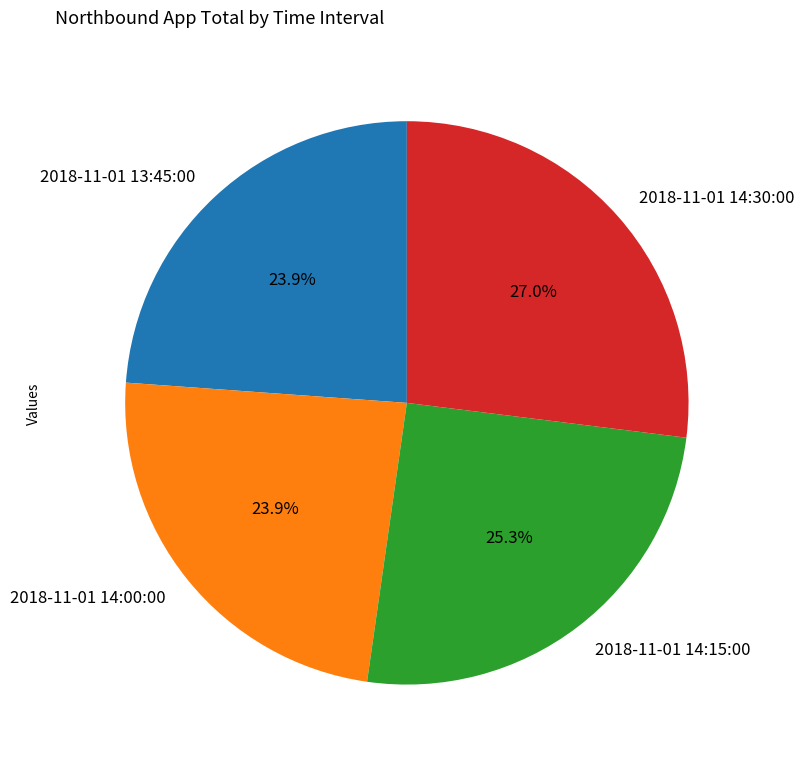

How many segments does this pie chart have?

4